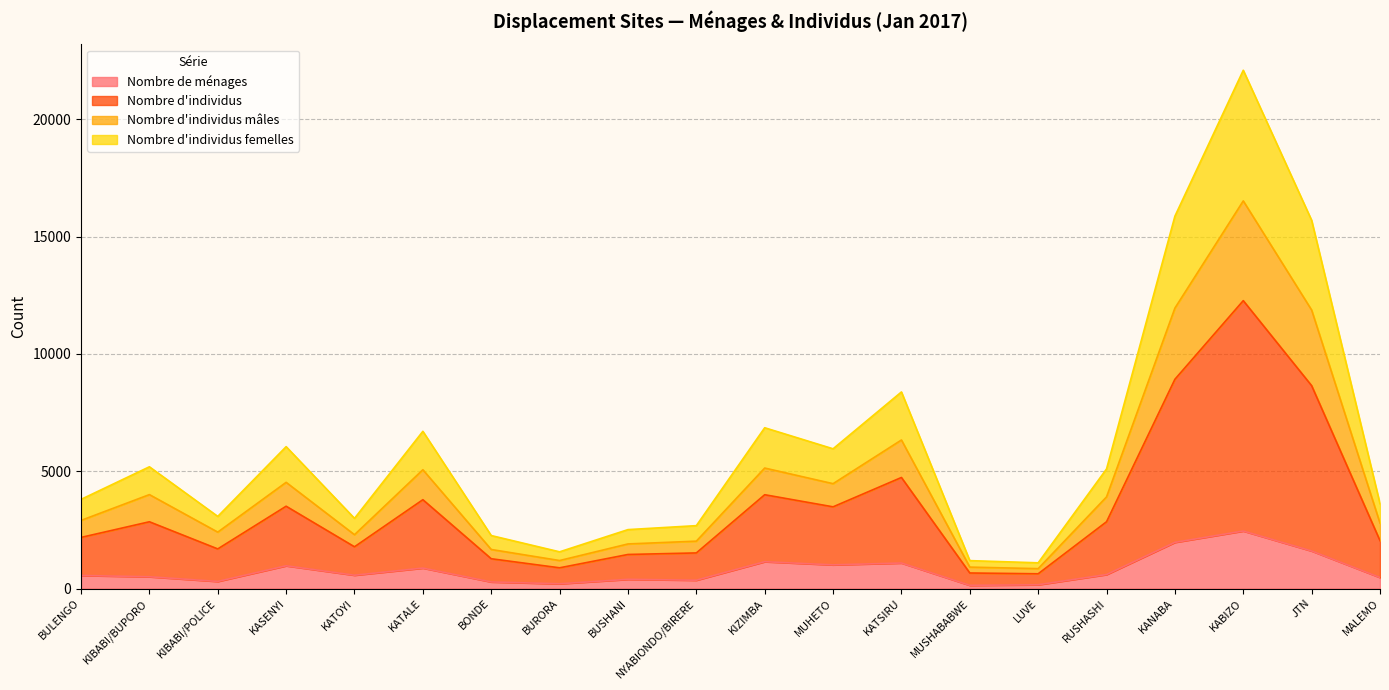

At which category does the chart reach its peak across all series?

KABIZO